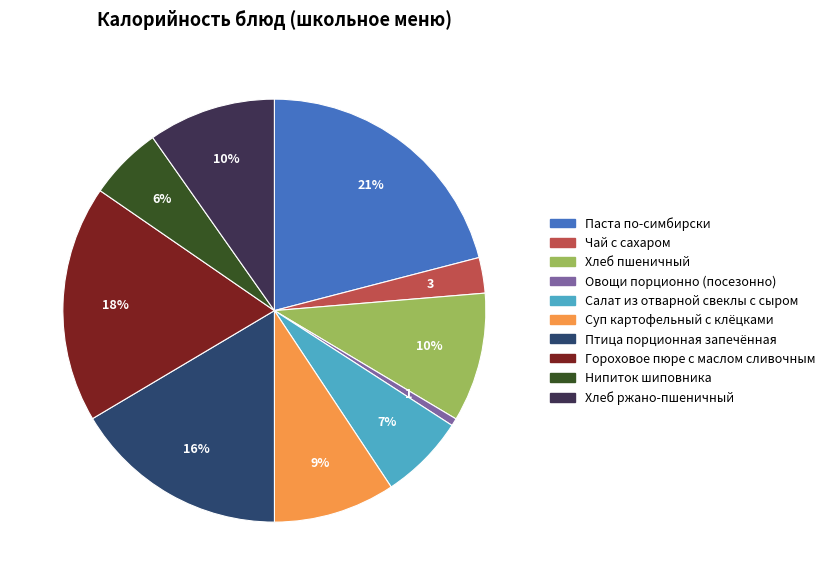

To the nearest percent, what is the average slice percentage?

10%